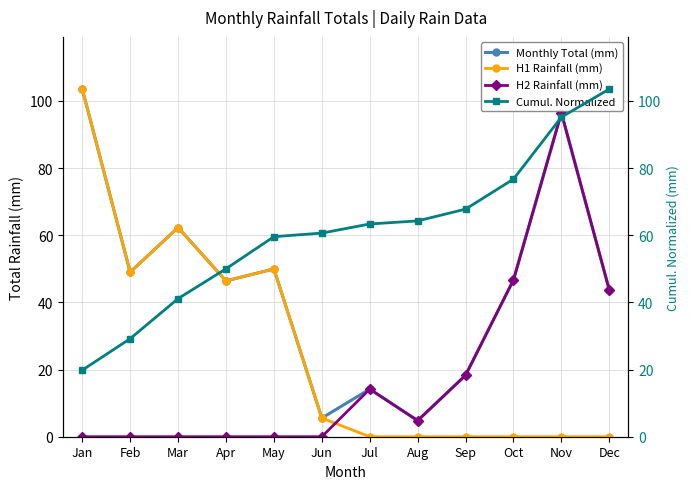

The value of H2 Rainfall (mm) at Dec is 10.2. True or false?

False